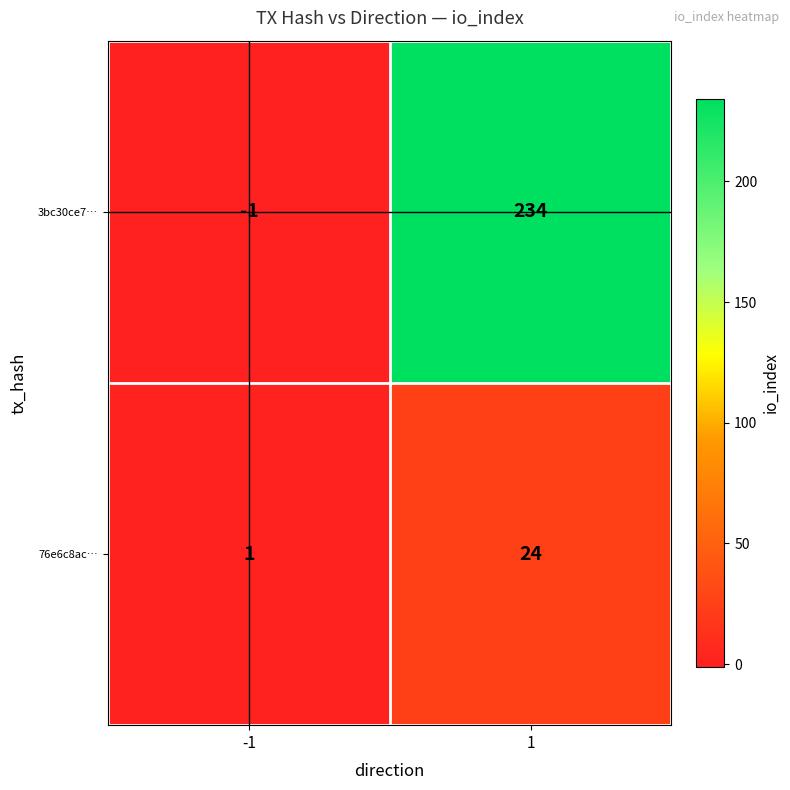

At how many categories does at least one series exceed 201?

1